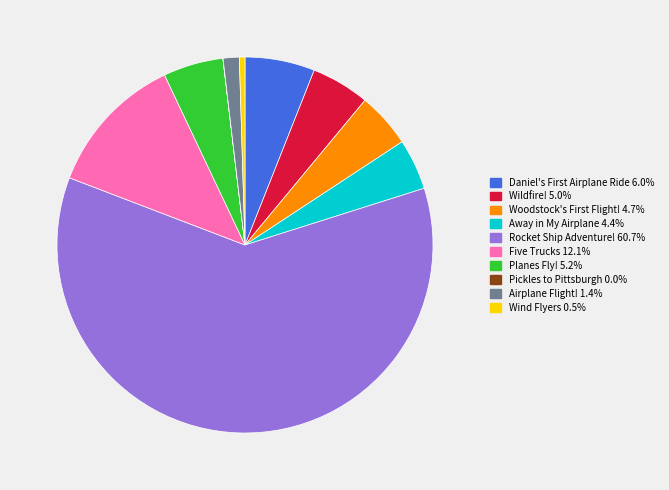

True or false: Planes Fly! accounts for 11% of the total.

False